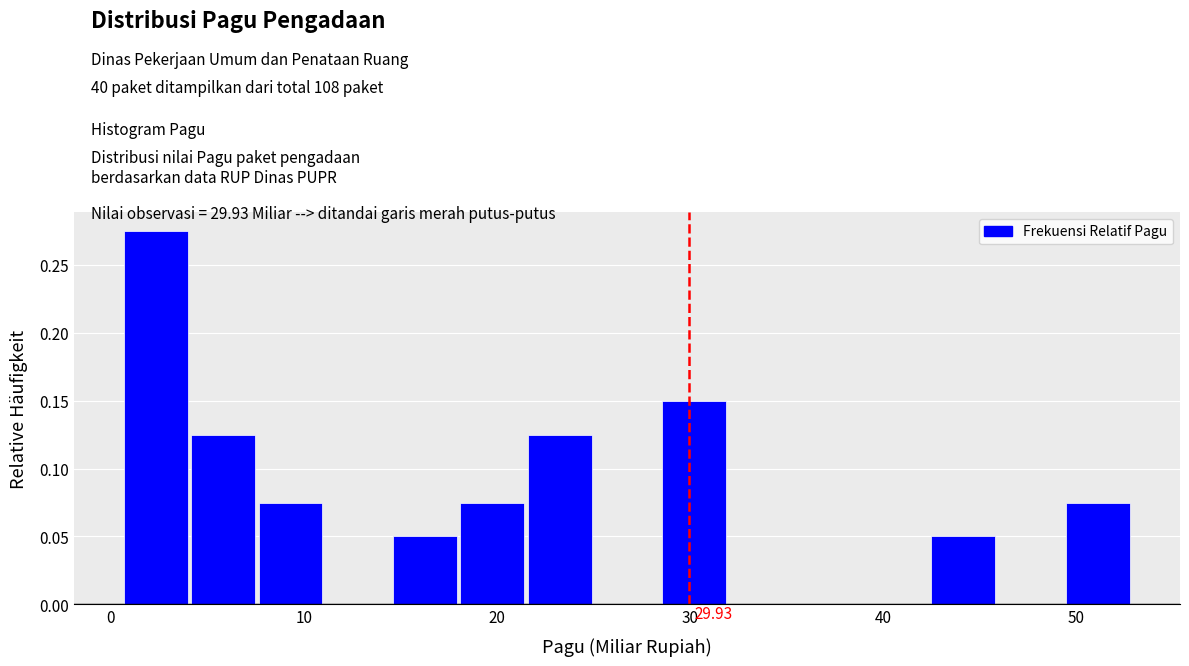

Read against the x-axis, roughly where is the centre of the tallest bar?

2